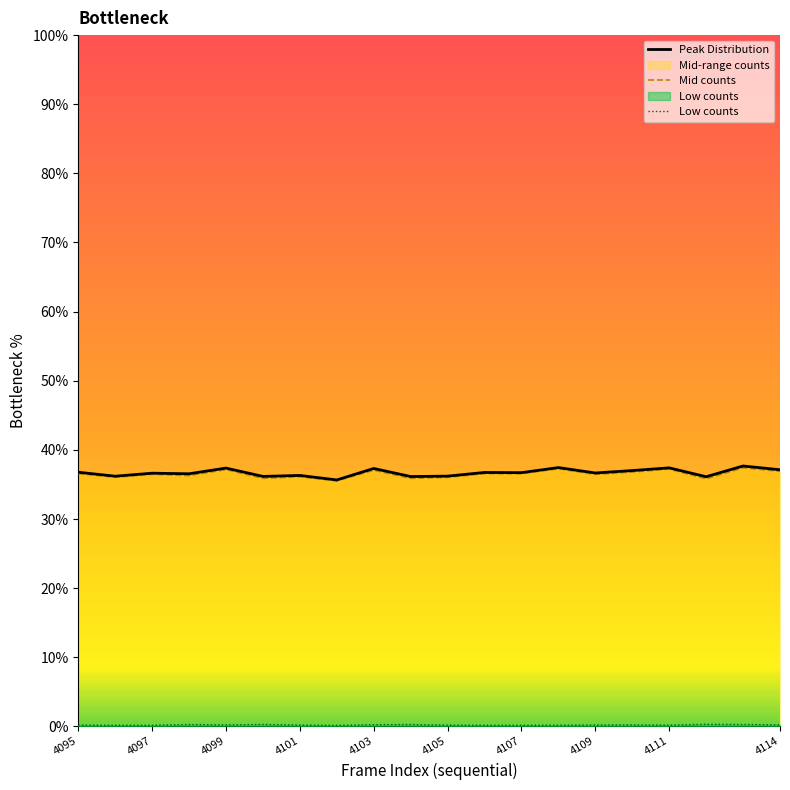

Rank the series at 4101 from lowest to highest value.

Low counts, Mid counts, Peak Distribution